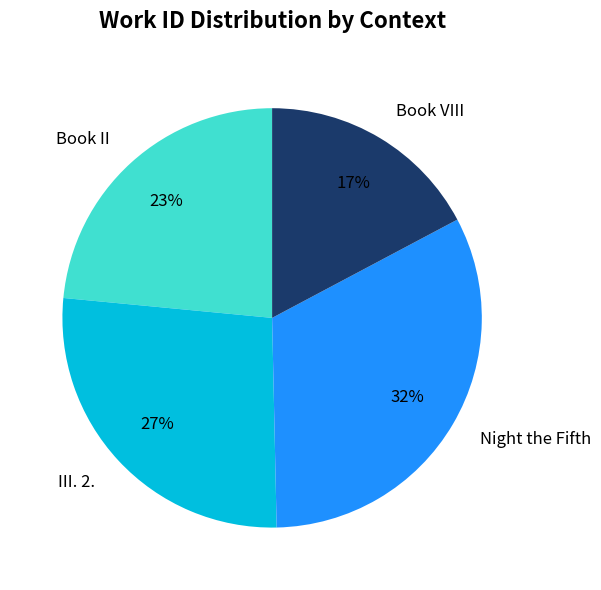

Which slice is the smallest?

Book VIII